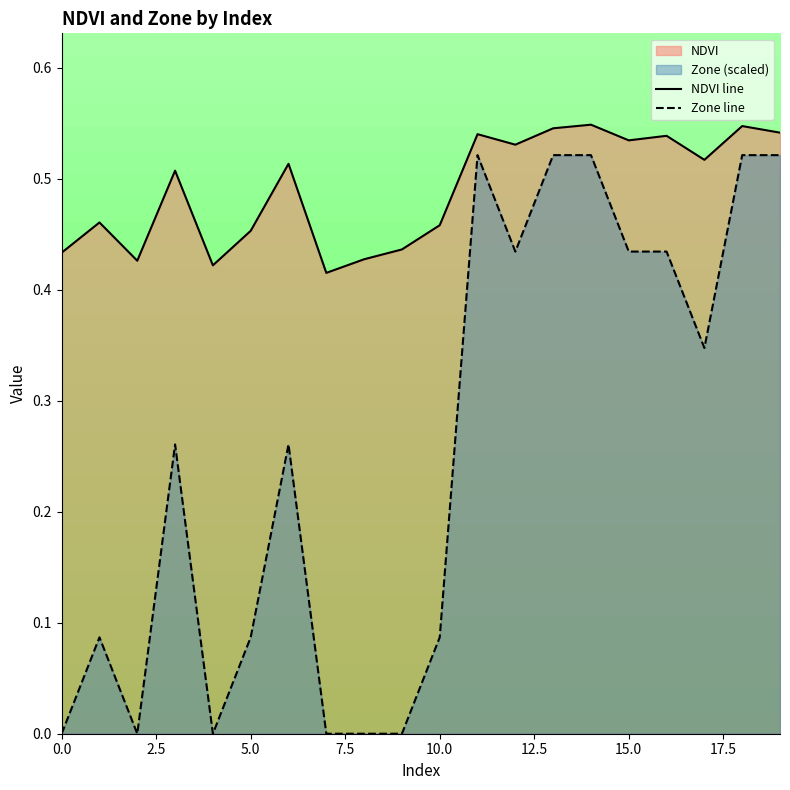

Does the chart have visible grid lines?

No